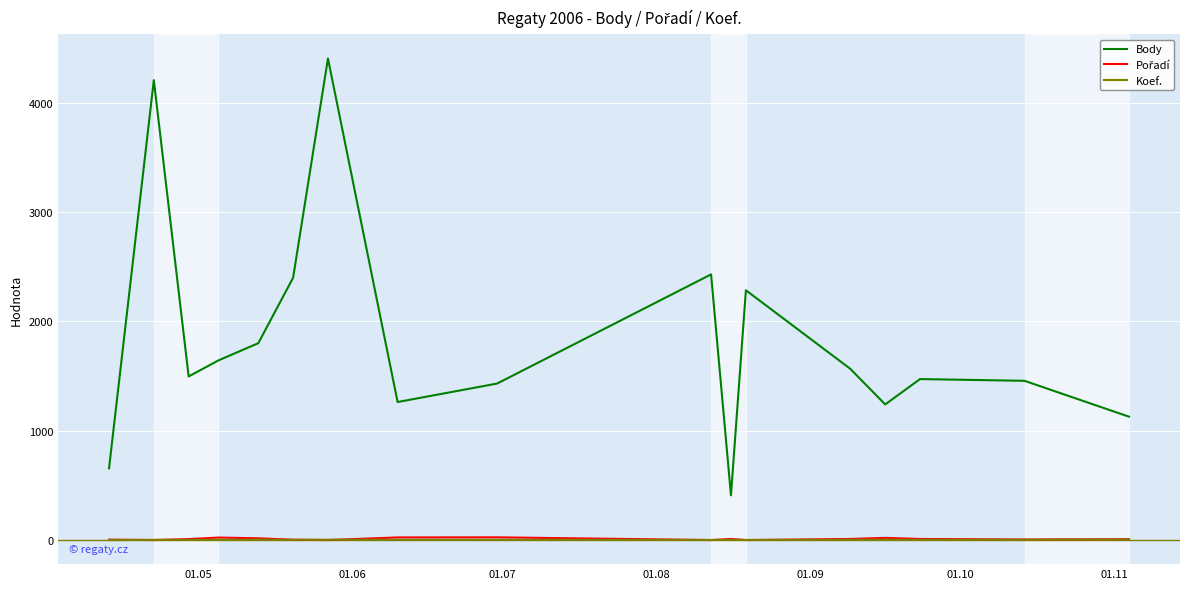

Which series has the largest range (max minus min)?

Body